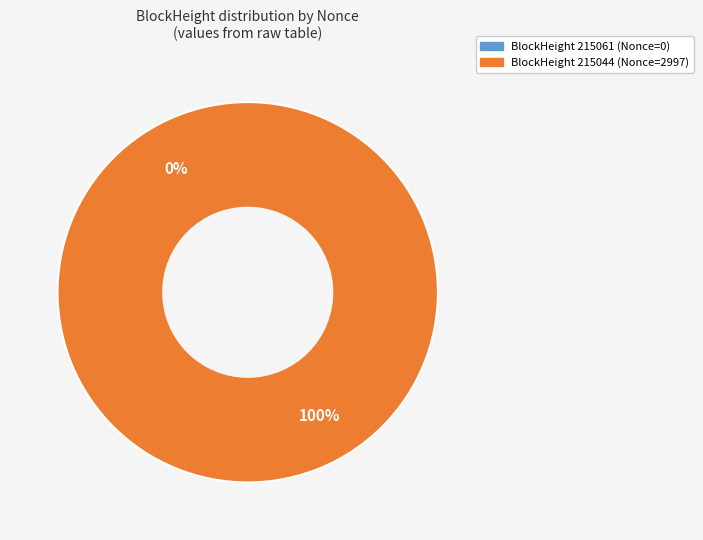

Rank the categories by value from highest to lowest.

215044, 215061